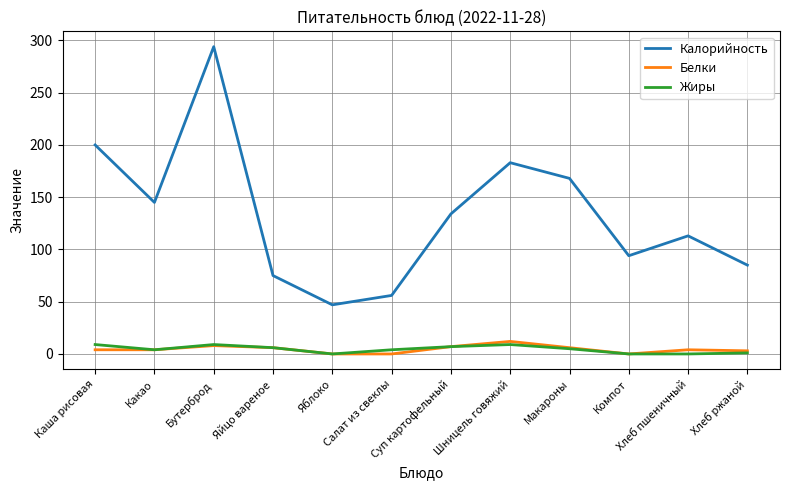

Rank the categories by Калорийность value from highest to lowest.

Бутерброд, Каша рисовая, Шницель говяжий, Макароны, Какао, Суп картофельный, Хлеб пшеничный, Компот, Хлеб ржаной, Яйцо вареное, Салат из свеклы, Яблоко